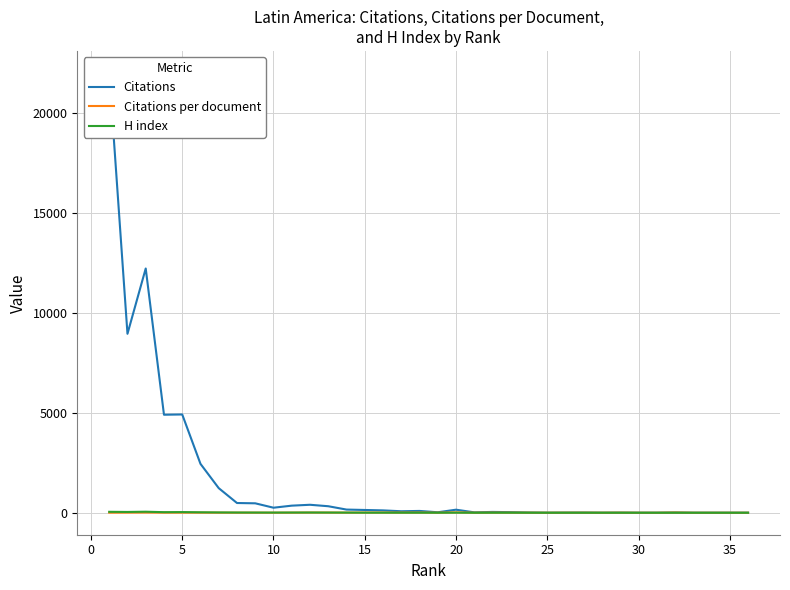

Where is the first local minimum for H index?

15